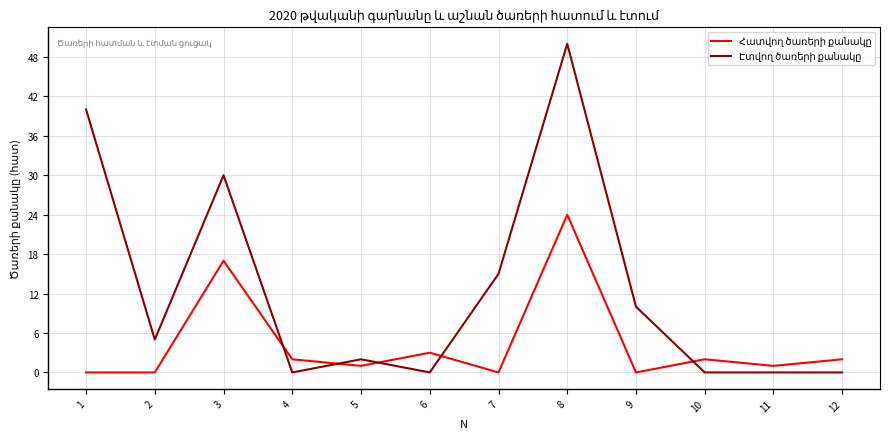

At which category does the chart reach its peak across all series?

8